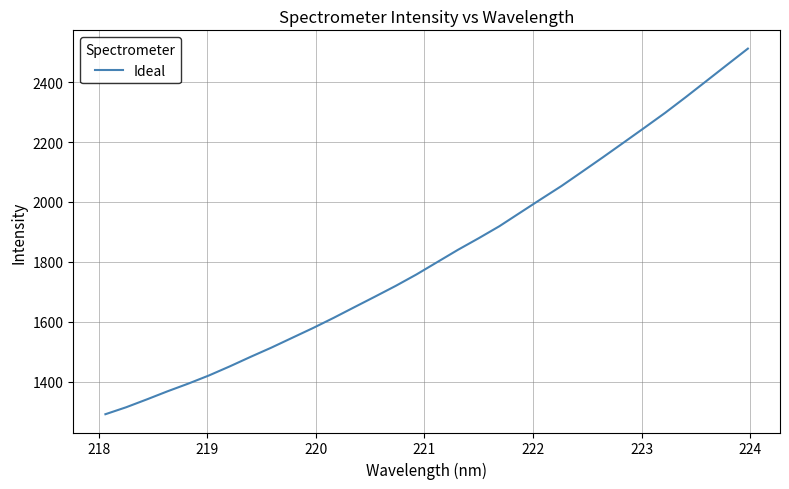

How many values exceed 1799?

16